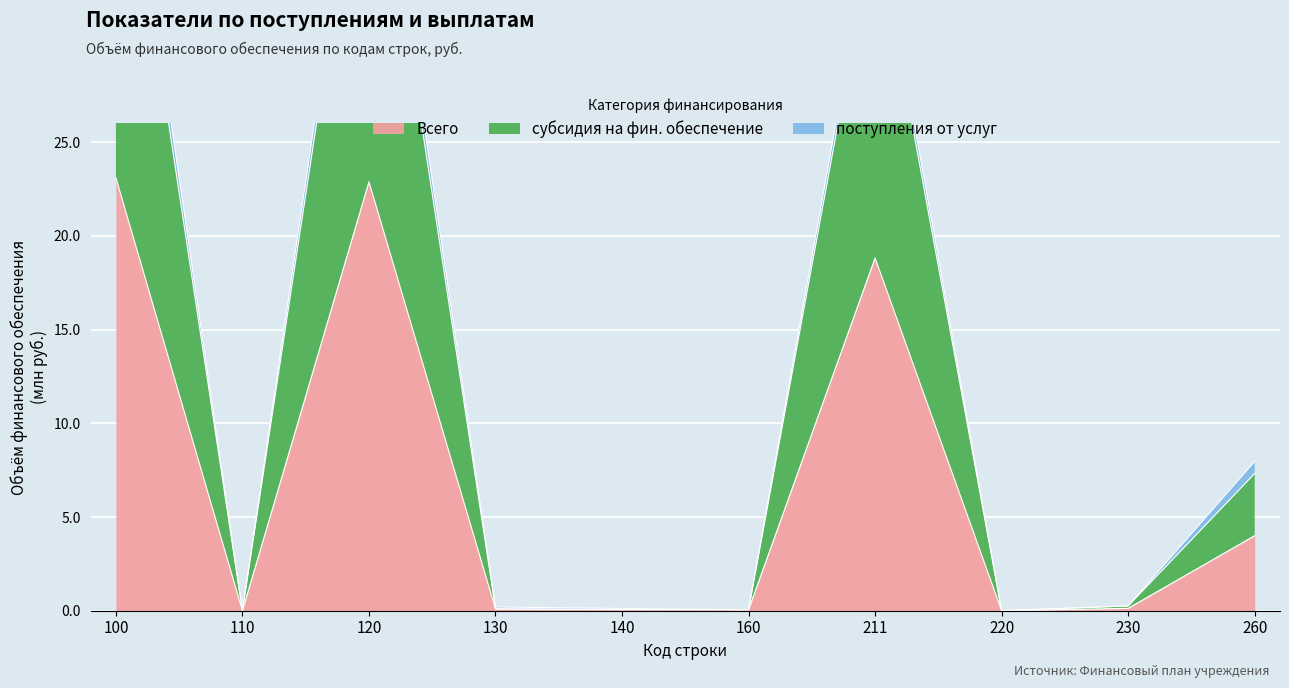

At which category does субсидия на фин. обеспечение reach its first local valley?

110